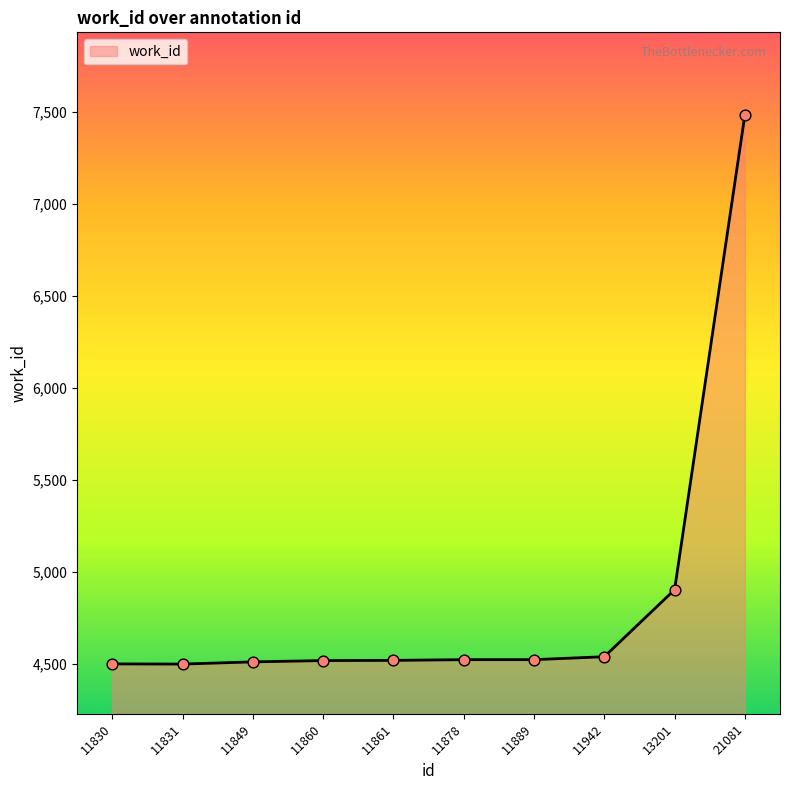

What is the ratio of the value at 21081 to the value at 11860?

1.7